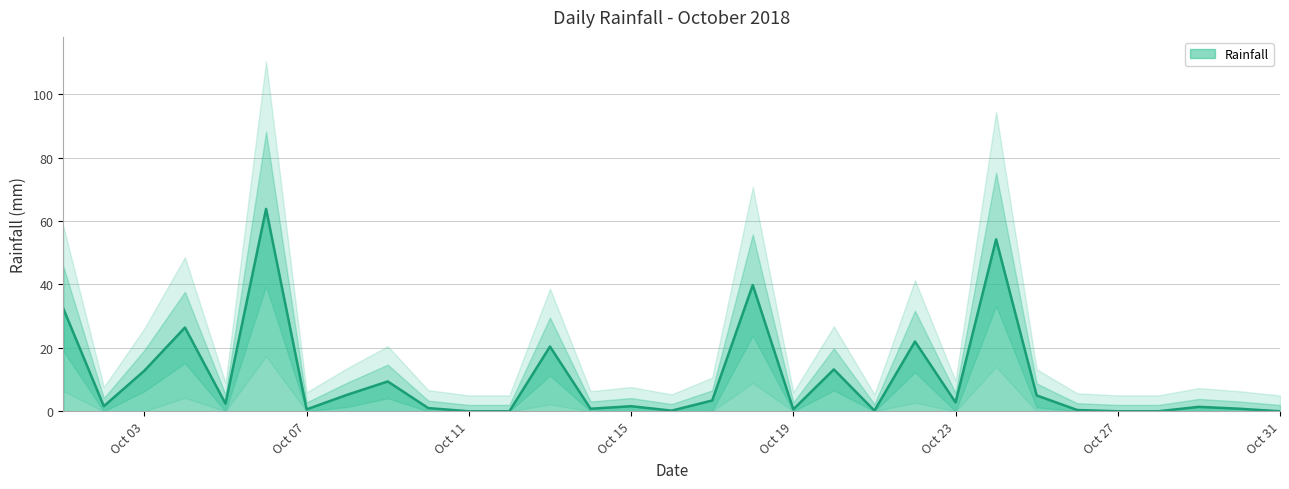

Read the value at 2018-10-10.

1.0